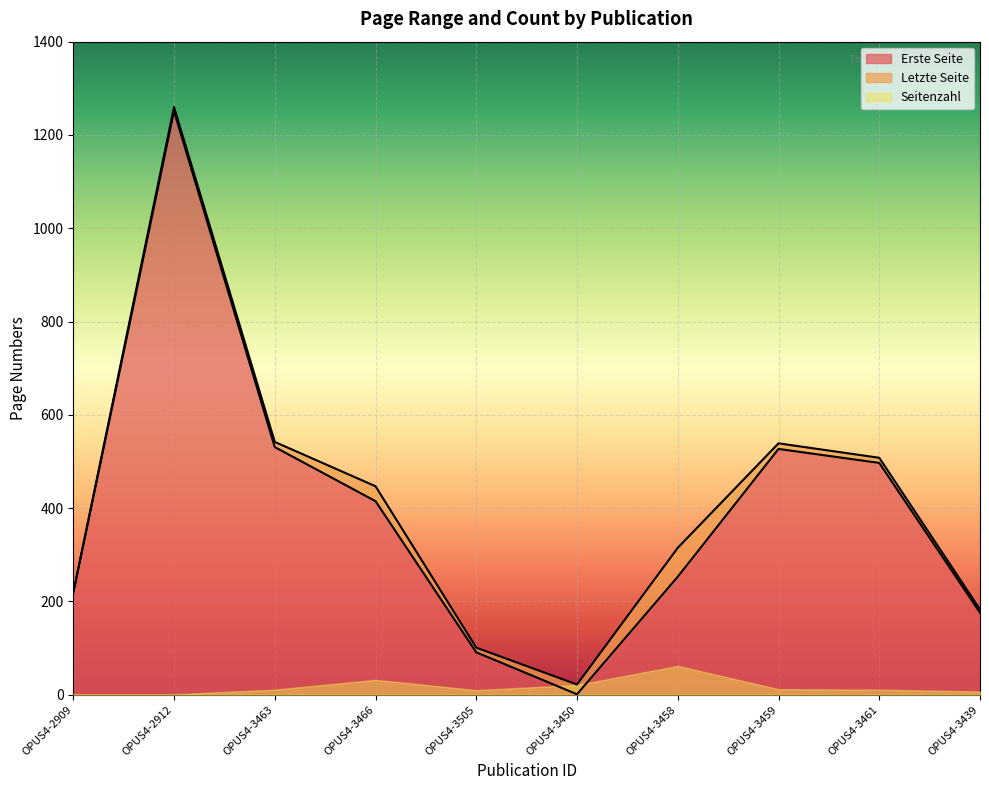

True or false: Letzte Seite and Erste Seite cross at least once.

False